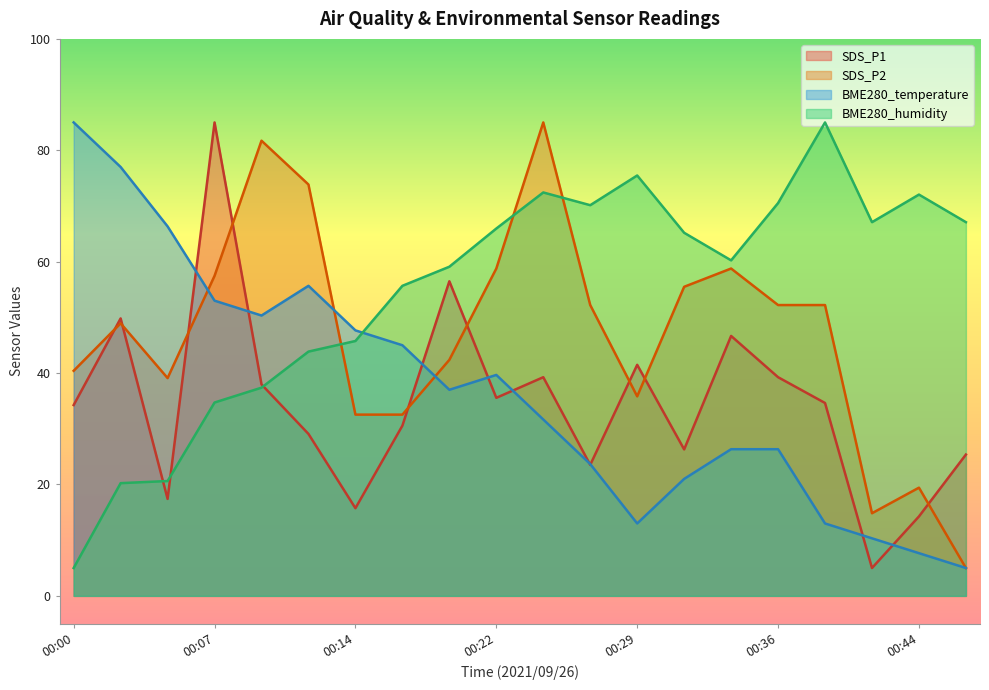

Reading left to right, what are all the values shown in this chart?

SDS_P1: 34.3	49.8	17.4	85.0	38.0	29.1	15.7	30.6	56.5	35.6	39.3	23.5	41.5	26.3	46.7	39.3	34.6	5.0	14.3	25.4
SDS_P2: 40.4	48.9	39.1	57.5	81.7	73.9	32.5	32.5	42.4	58.8	85.0	52.2	35.8	55.5	58.8	52.2	52.2	14.8	19.4	5.0
BME280_temperature: 85.0	77.0	66.3	53.0	50.3	55.7	47.7	45.0	37.0	39.7	31.7	23.7	13.0	21.0	26.3	26.3	13.0	10.3	7.7	5.0
BME280_humidity: 5.0	20.2	20.6	34.7	37.4	43.9	45.8	55.7	59.1	66.0	72.4	70.1	75.5	65.2	60.2	70.5	85.0	67.1	72.0	67.1